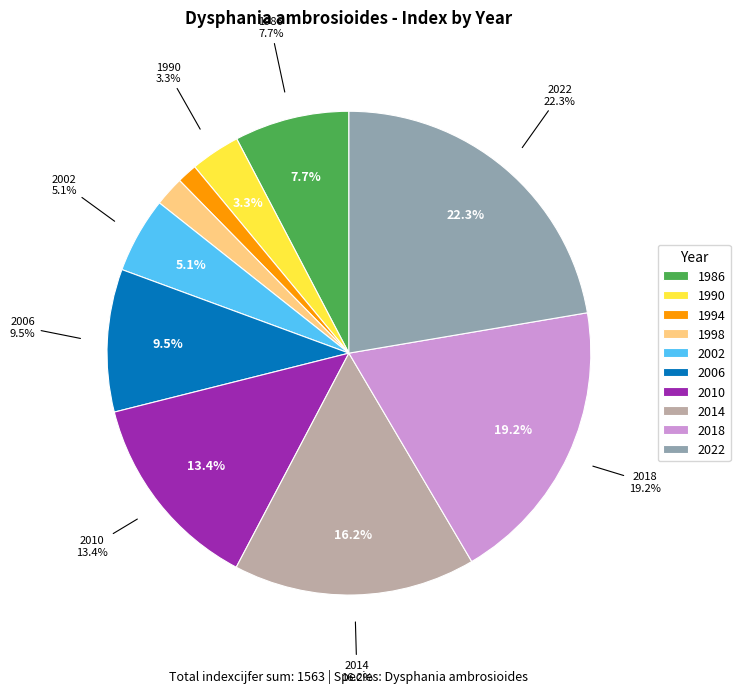

Is 1994 the majority of the pie?

No